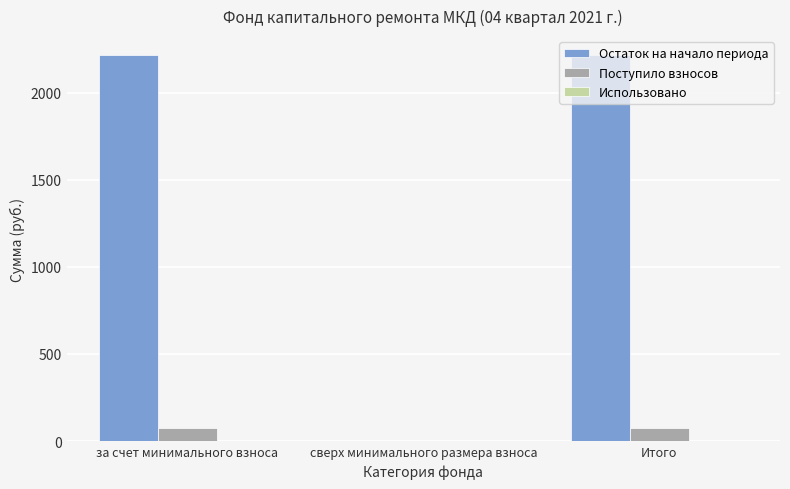

Between за счет минимального взноса and сверх минимального размера взноса, which series saw the biggest shift?

Остаток на начало периода